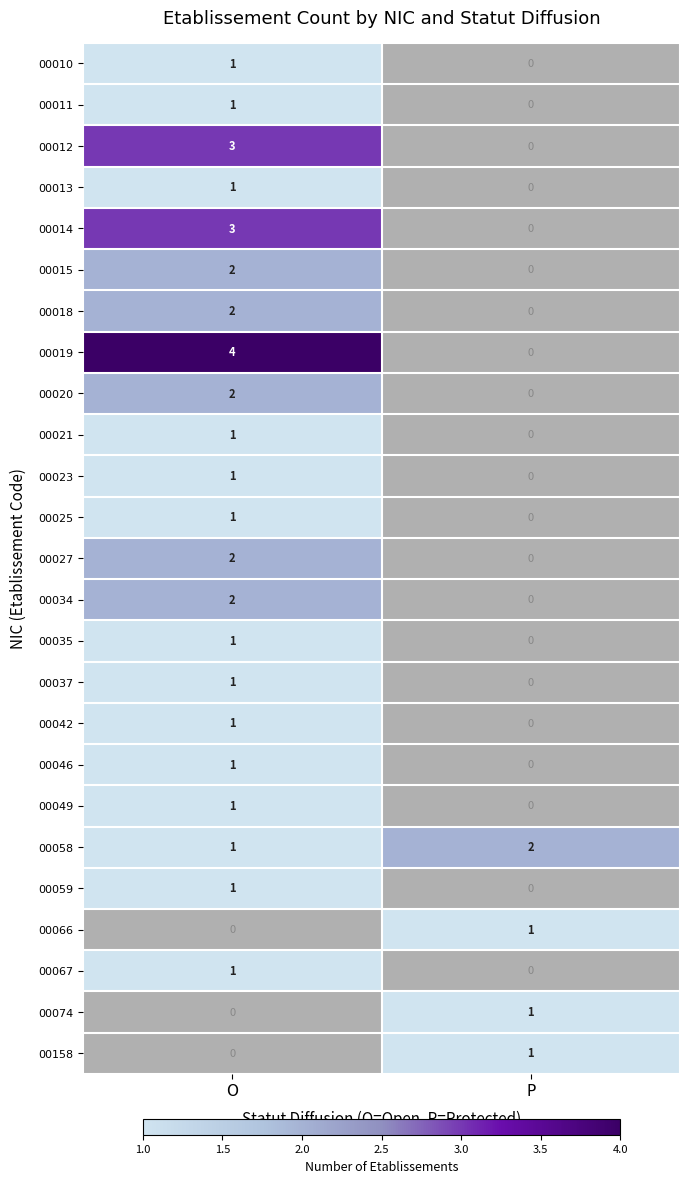

The value of 00042 at O is 1. True or false?

True